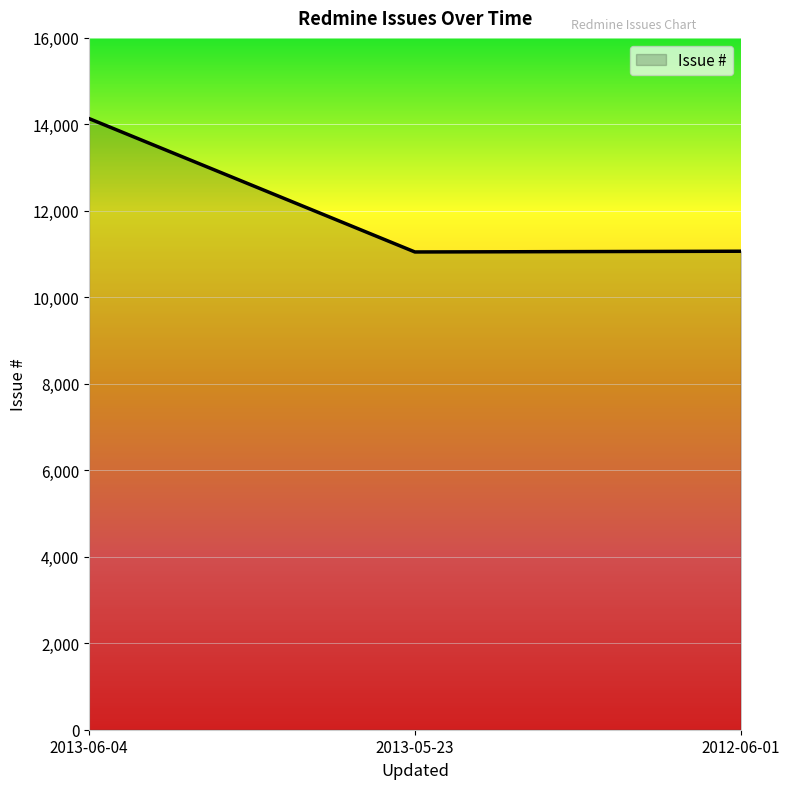

What is the minimum value shown in the chart?

11049